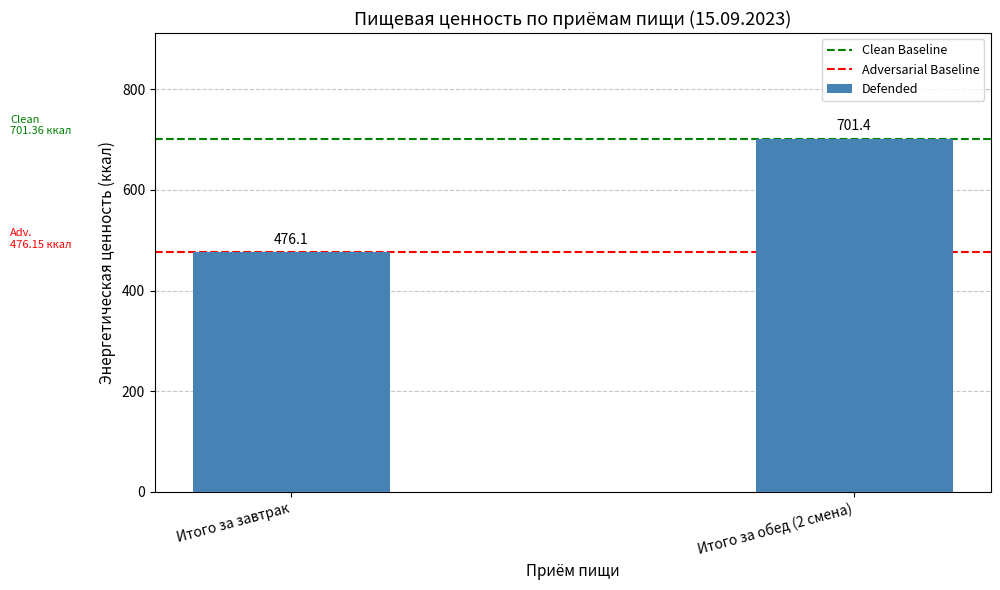

The value at Итого за обед (2 смена) is 701.4. True or false?

True